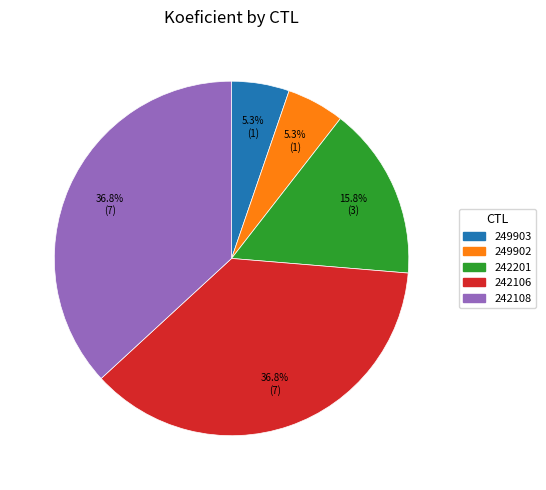

Does 249902 represent more than half of the total?

No